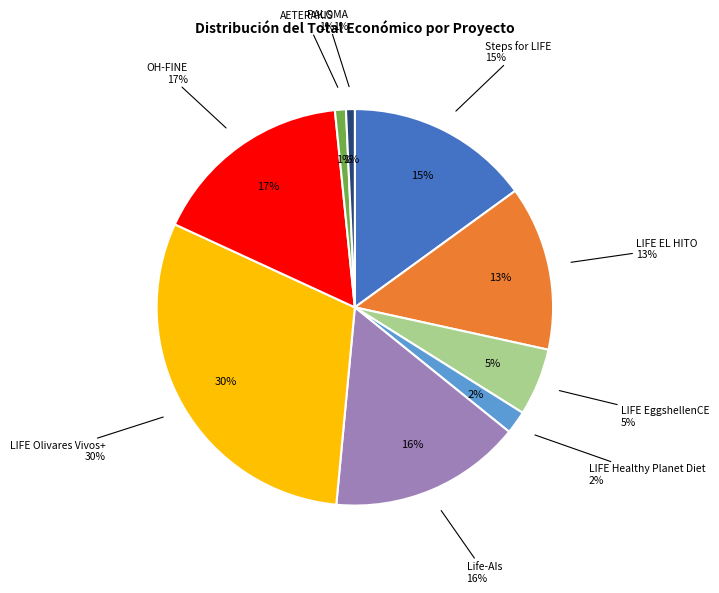

To the nearest percent, what percentage of the pie is Life-AIs?

16%